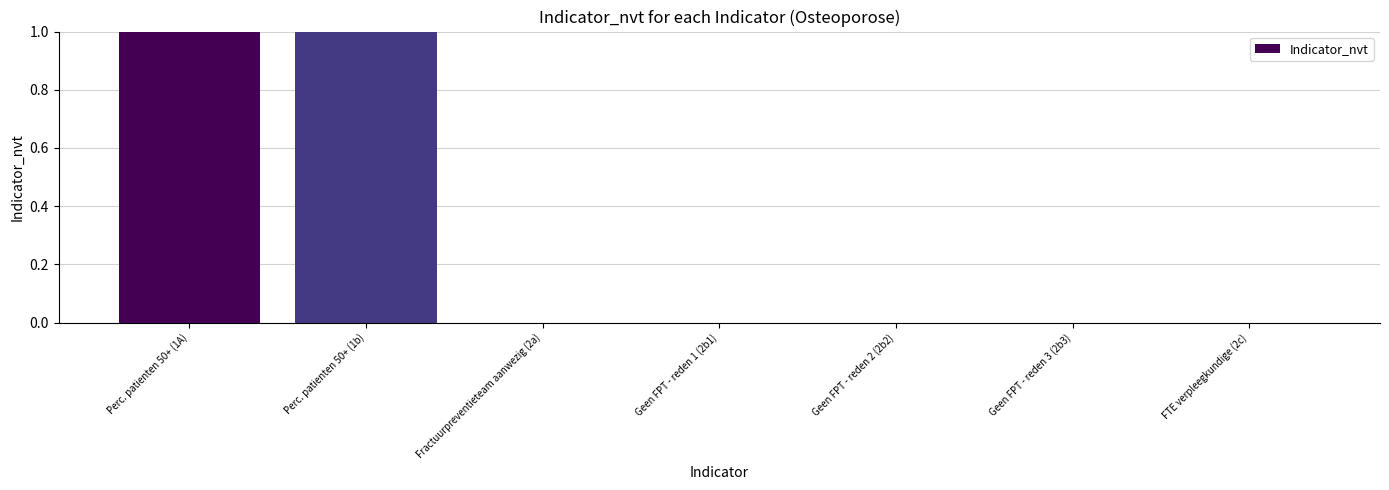

Is it true that the value at Perc. patienten 50+ (1A) is 1?

True